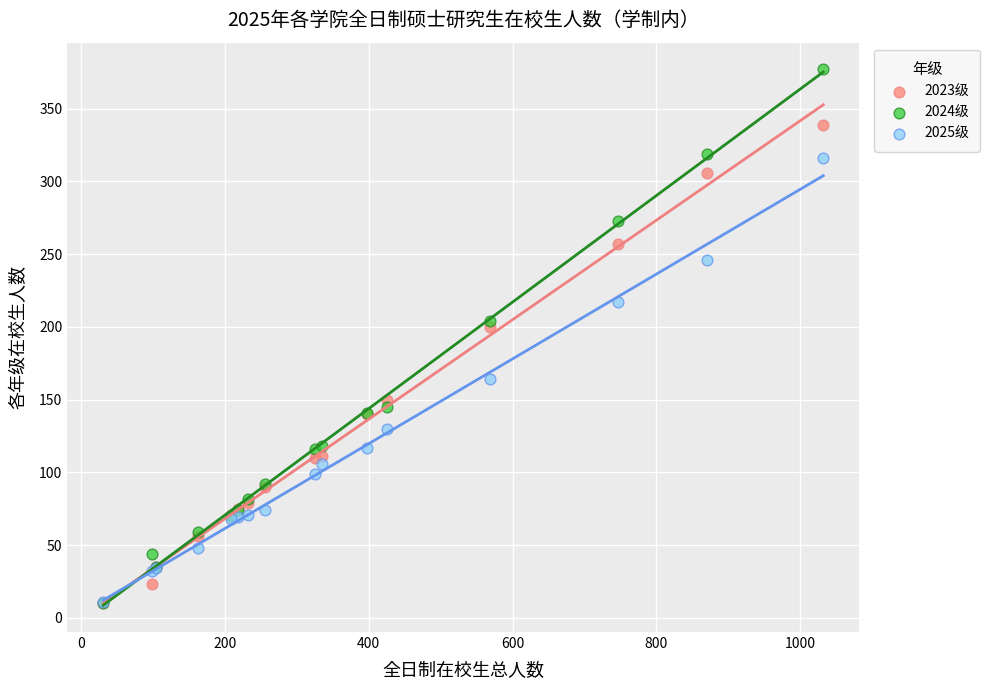

In the 2023级 series, what Y value is closest to 174?

150